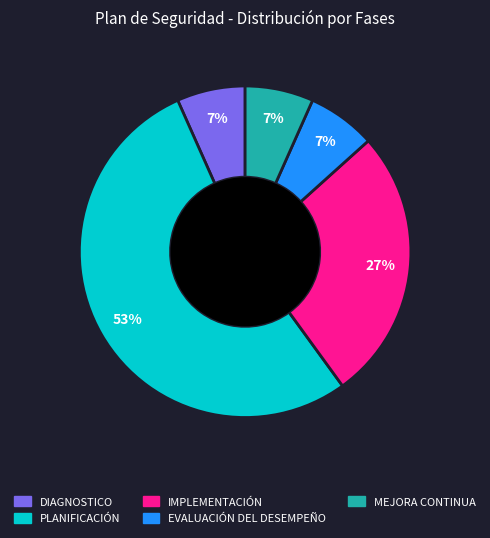

To the nearest percent, what is the average slice percentage?

20%